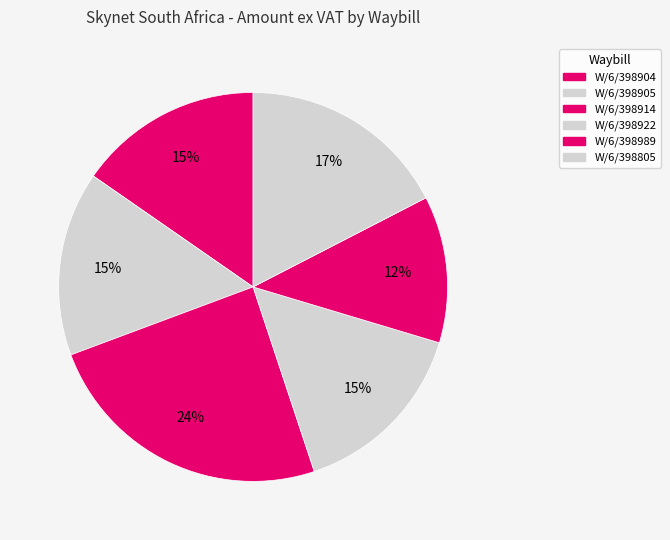

What percentage is the W/6/398805 slice, to the nearest percent?

17%